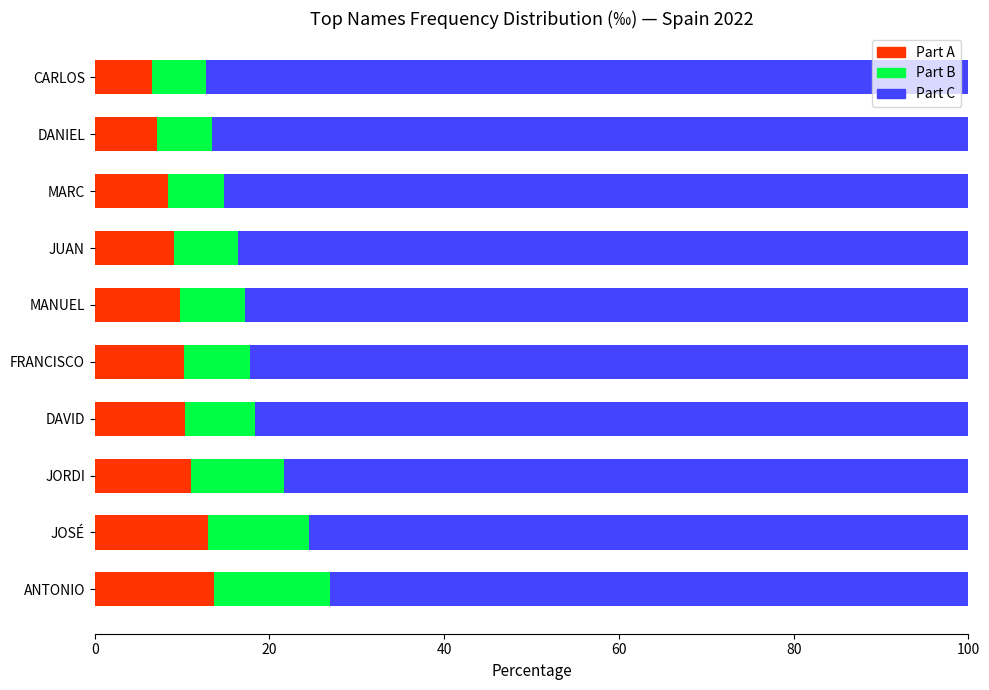

What is the total value across all series at JUAN?

100.0